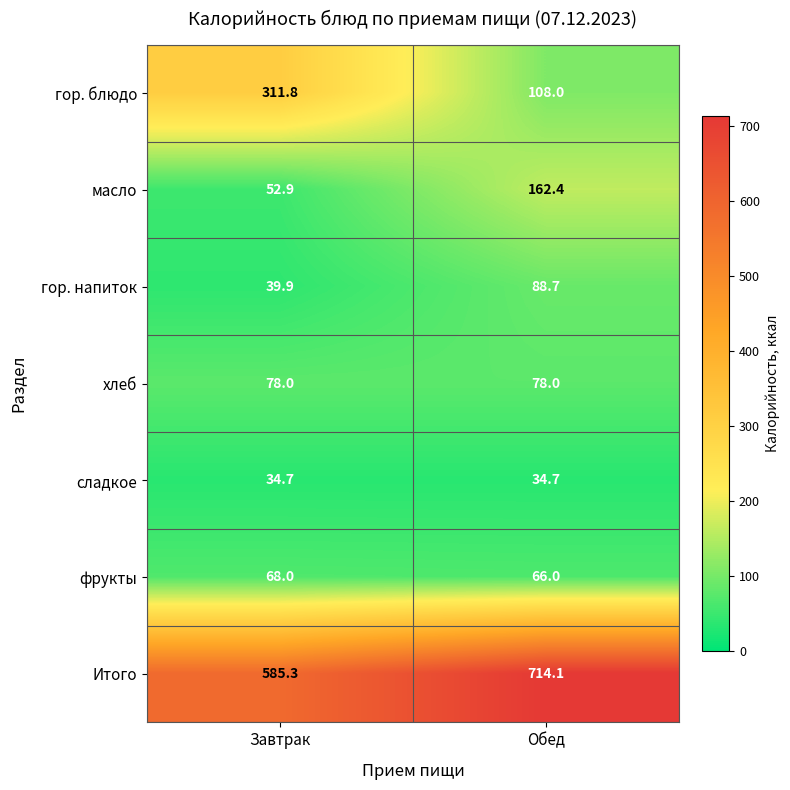

Which series has the largest total across all categories?

Итого